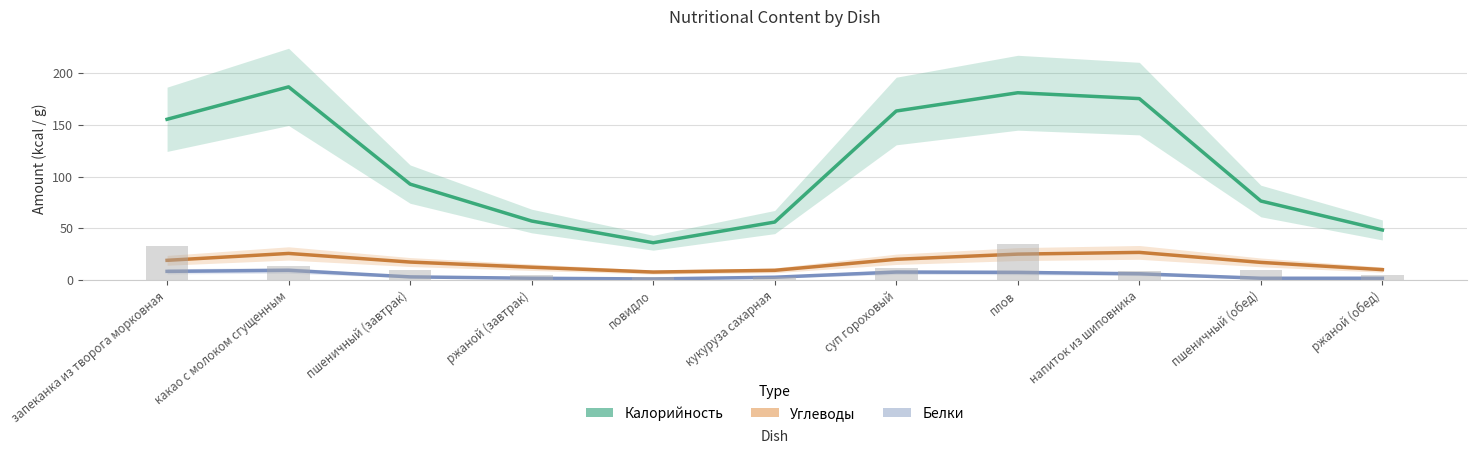

What is the value of the Калорийность bar at the 10th from the left?

76.3